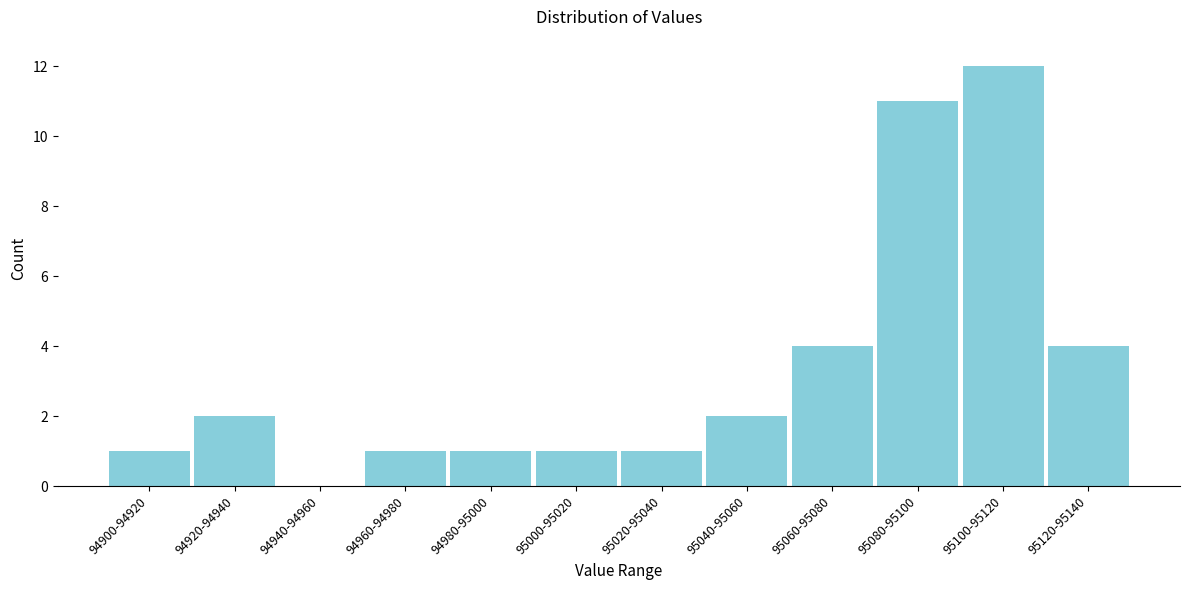

Reading left to right, list all the values displayed in this chart.

94900-94920=1	94920-94940=2	94940-94960=0	94960-94980=1	94980-95000=1	95000-95020=1	95020-95040=1	95040-95060=2	95060-95080=4	95080-95100=11	95100-95120=12	95120-95140=4